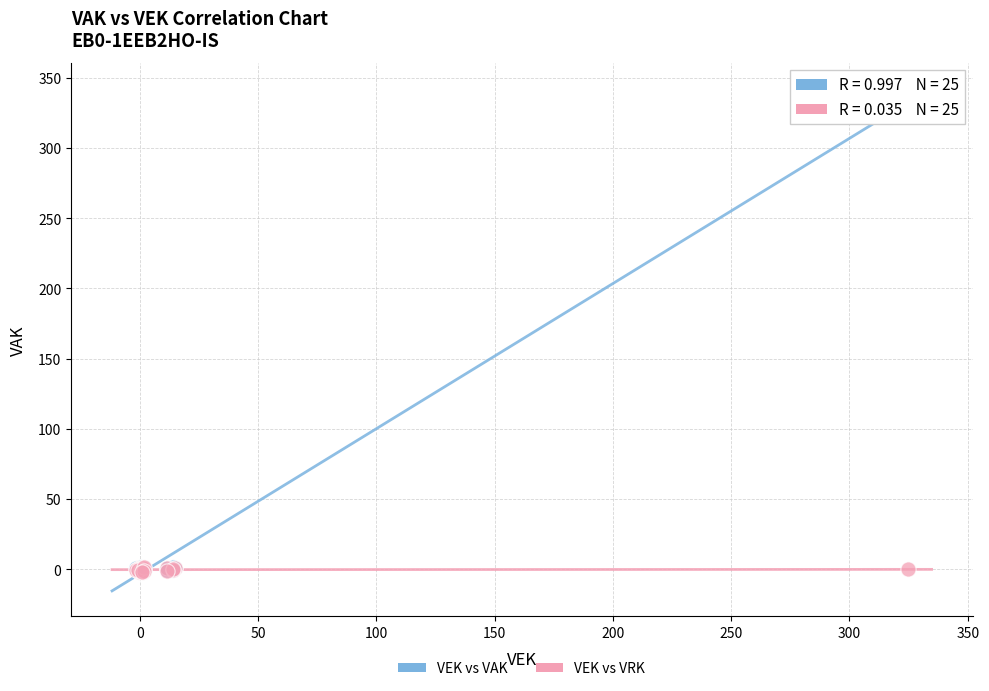

What are all the series names shown in the legend?

VEK vs VAK, VEK vs VRK